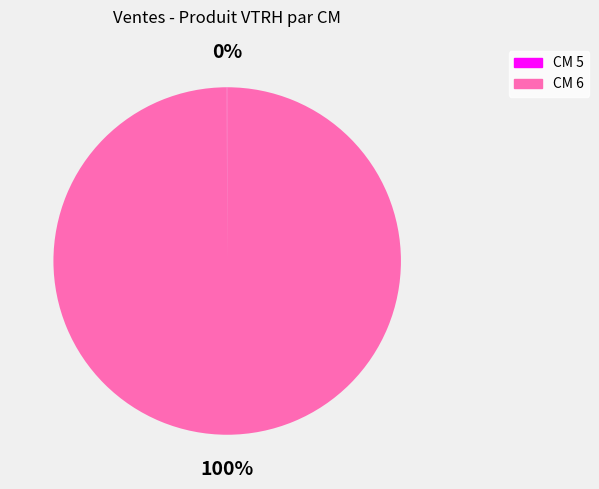

To the nearest percent, what is the average slice percentage?

50%